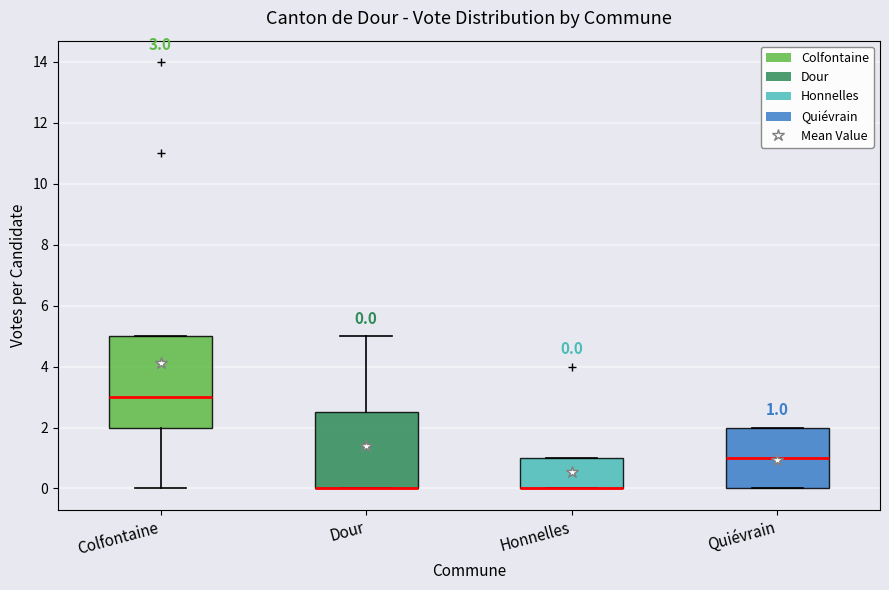

Comparing the boxes themselves (not the whiskers), which one is the tallest?

Colfontaine